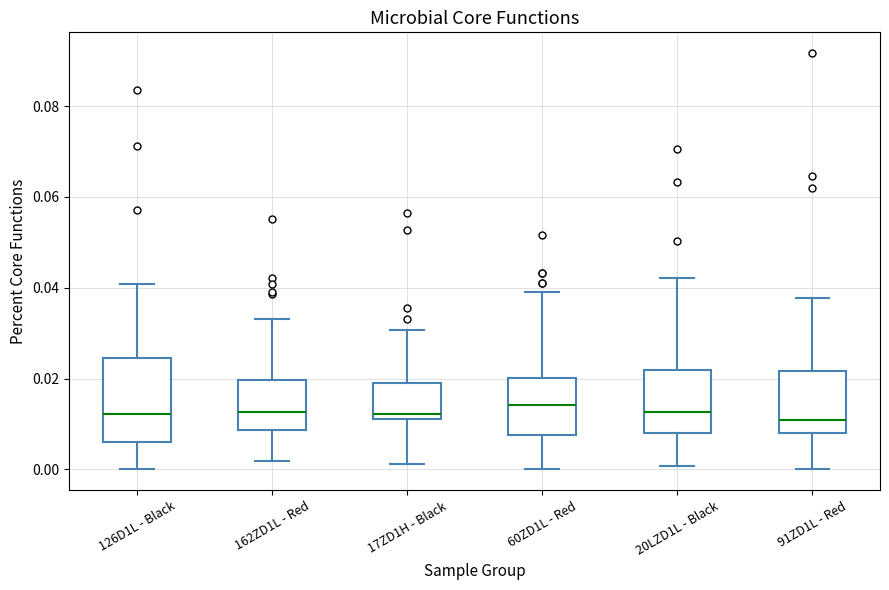

Reading left to right, read every box against the y-axis: the position of its median line, the range the box covers, and the ends of its whiskers. The values are not printed on the chart, so give them approximately, as read against the axis.

126D1L - Black: median 0.012, box 0.006 to 0.024, whiskers 0.000 to 0.040
162ZD1L - Red: median 0.012, box 0.008 to 0.020, whiskers 0.002 to 0.034
17ZD1H - Black: median 0.012 (just above the box's lower edge), box 0.012 to 0.020, whiskers 0.002 to 0.030
60ZD1L - Red: median 0.014, box 0.008 to 0.020, whiskers 0.000 to 0.040
20LZD1L - Black: median 0.012, box 0.008 to 0.022, whiskers 0.000 to 0.042
91ZD1L - Red: median 0.010, box 0.008 to 0.022, whiskers 0.000 to 0.038